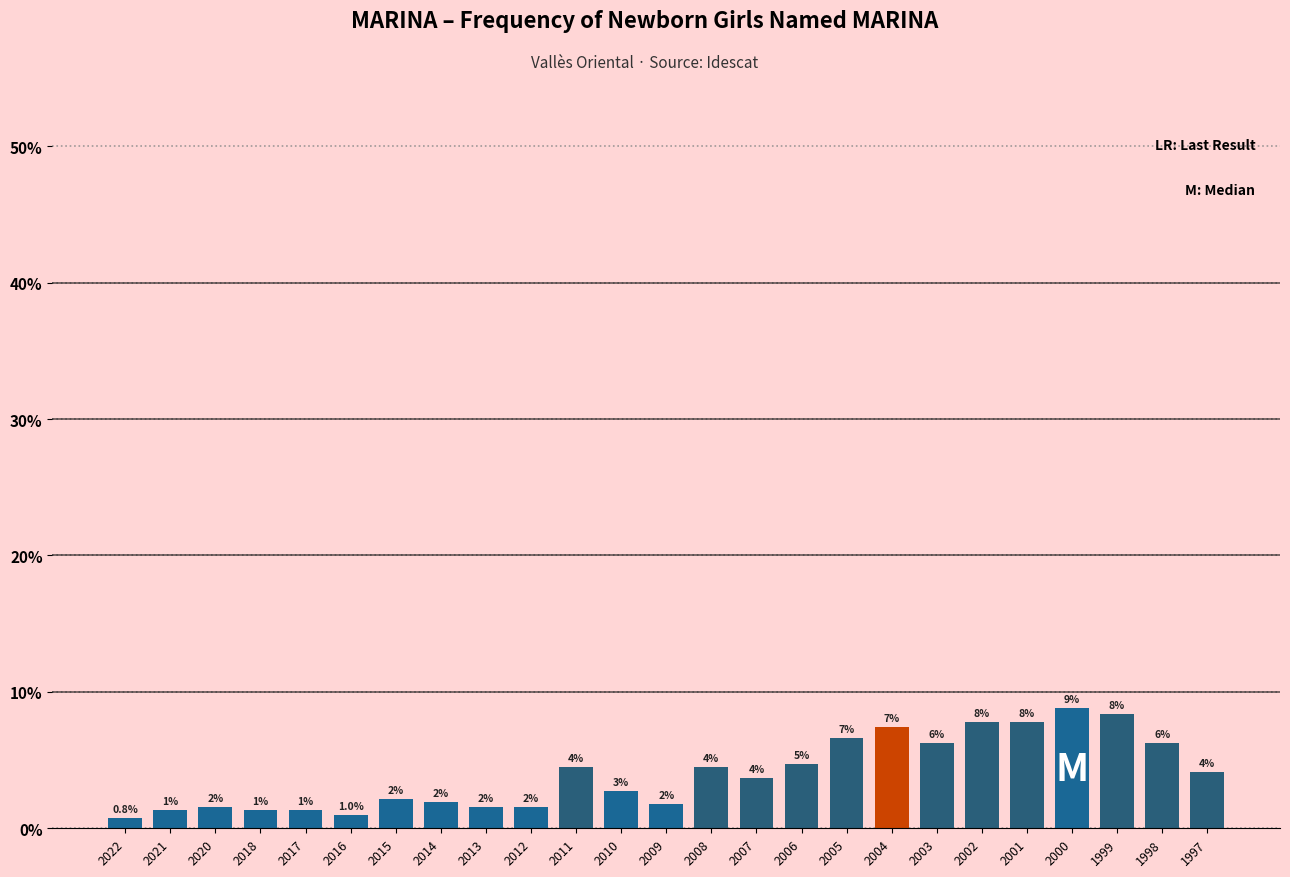

Does the chart contain any negative values?

No